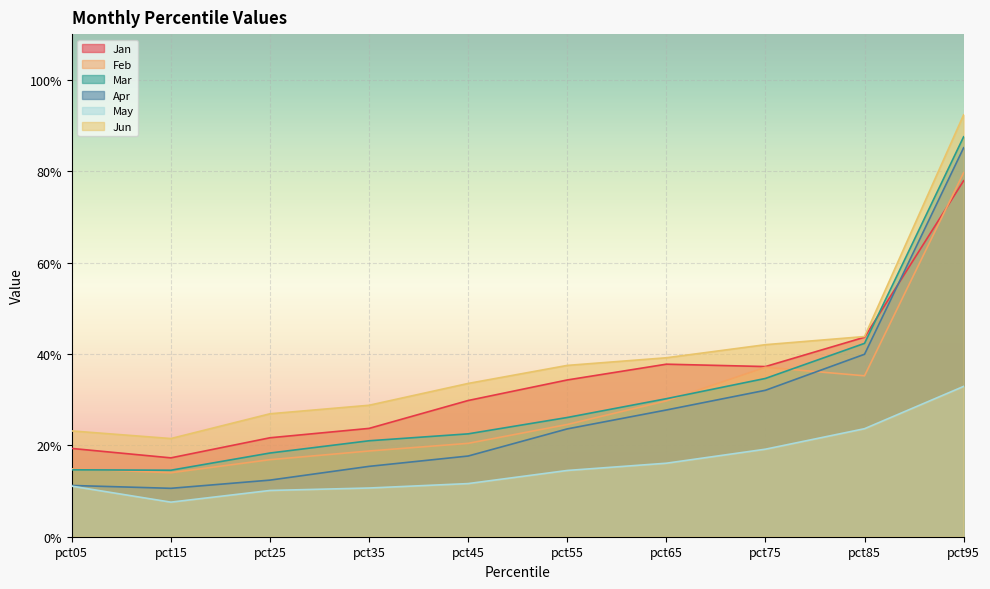

Is the value of Jan at pct75 greater than the value of Mar at pct45?

Yes